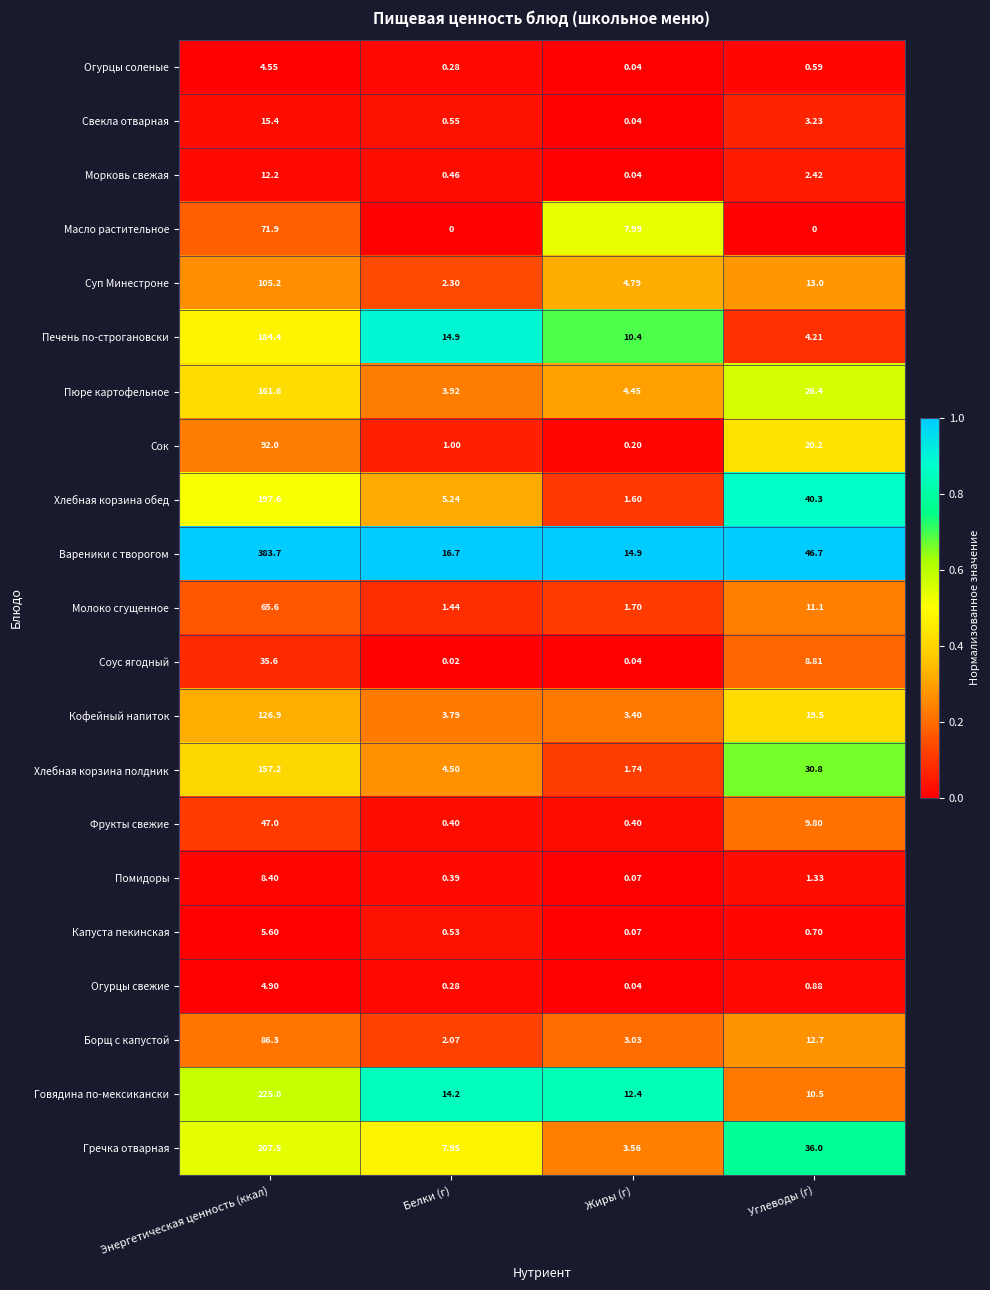

How many distinct data groups are displayed?

21